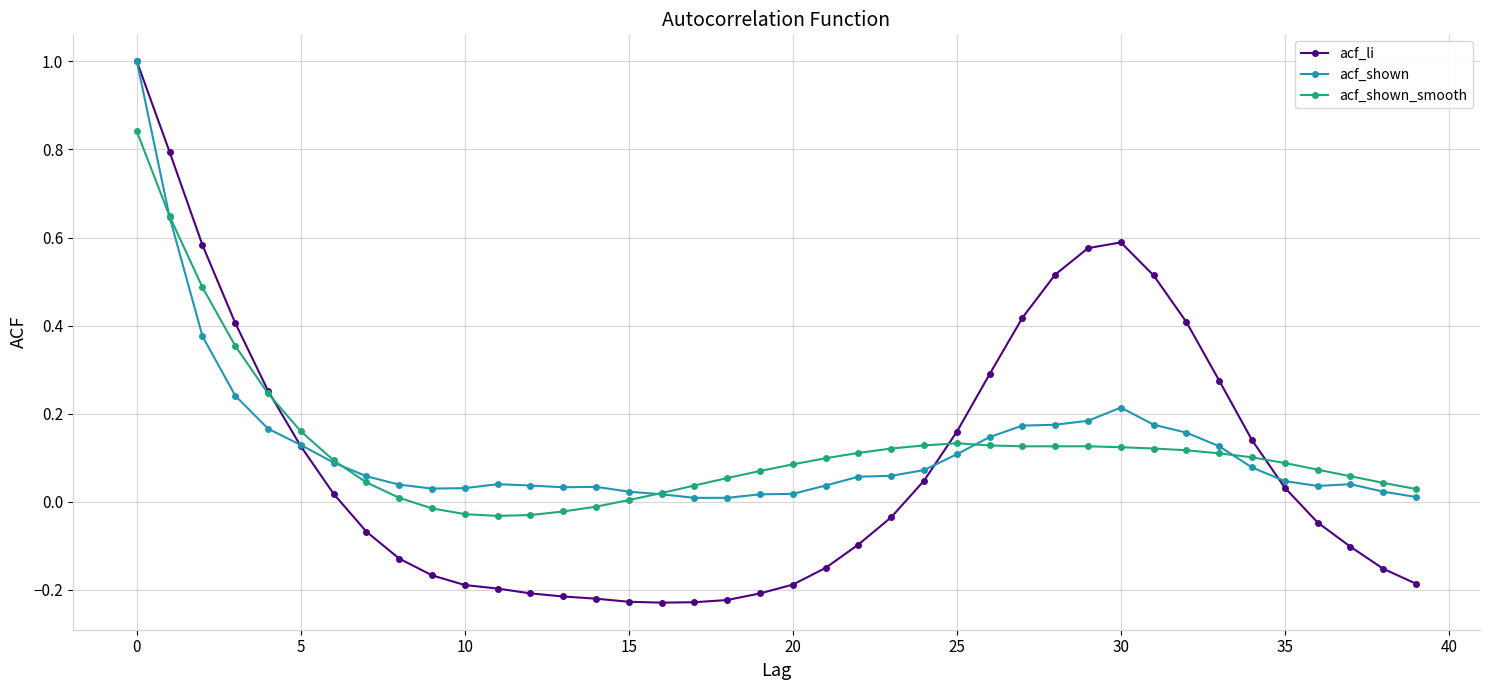

Which series has the largest range (max minus min)?

acf_li